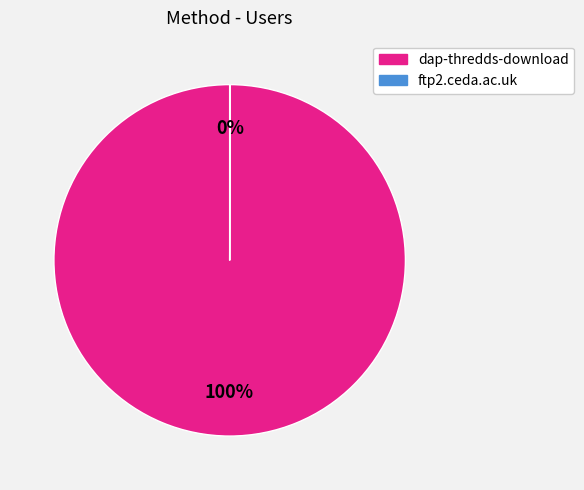

True or false: dap-thredds-download accounts for 100% of the total.

True